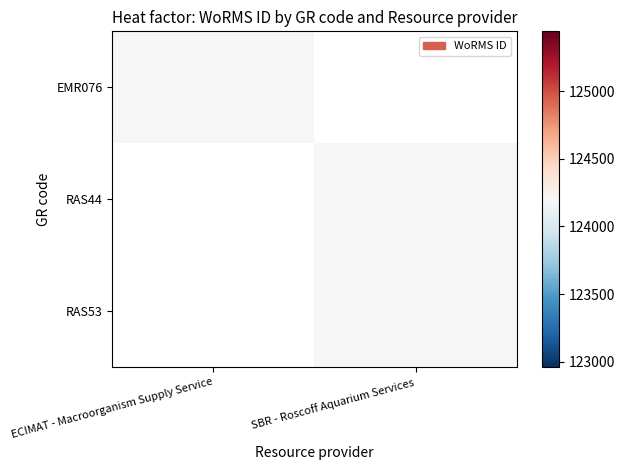

Reading left to right, what are all the values shown in this chart?

EMR076: ECIMAT - Macroorganism Supply Service=124201	SBR - Roscoff Aquarium Services=0
RAS44: ECIMAT - Macroorganism Supply Service=0	SBR - Roscoff Aquarium Services=124201
RAS53: ECIMAT - Macroorganism Supply Service=0	SBR - Roscoff Aquarium Services=124201